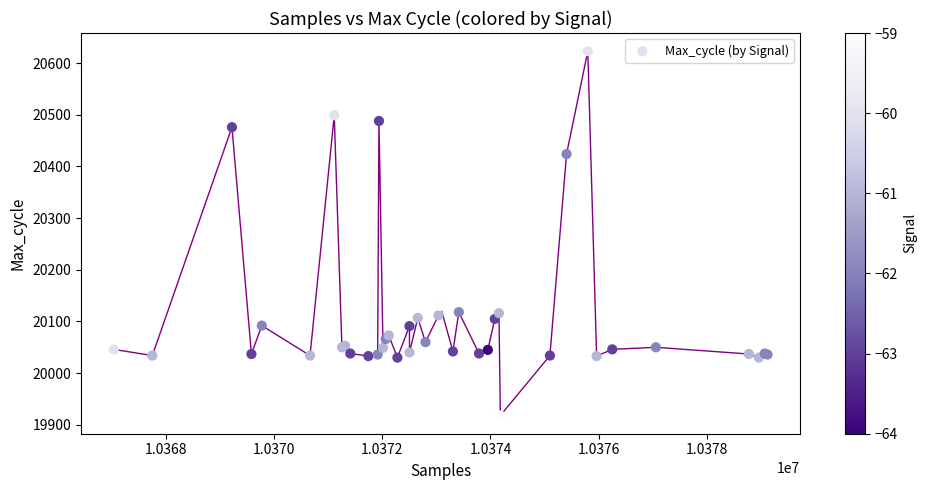

What Y value in the scatter plot is closest to 20270?

20130